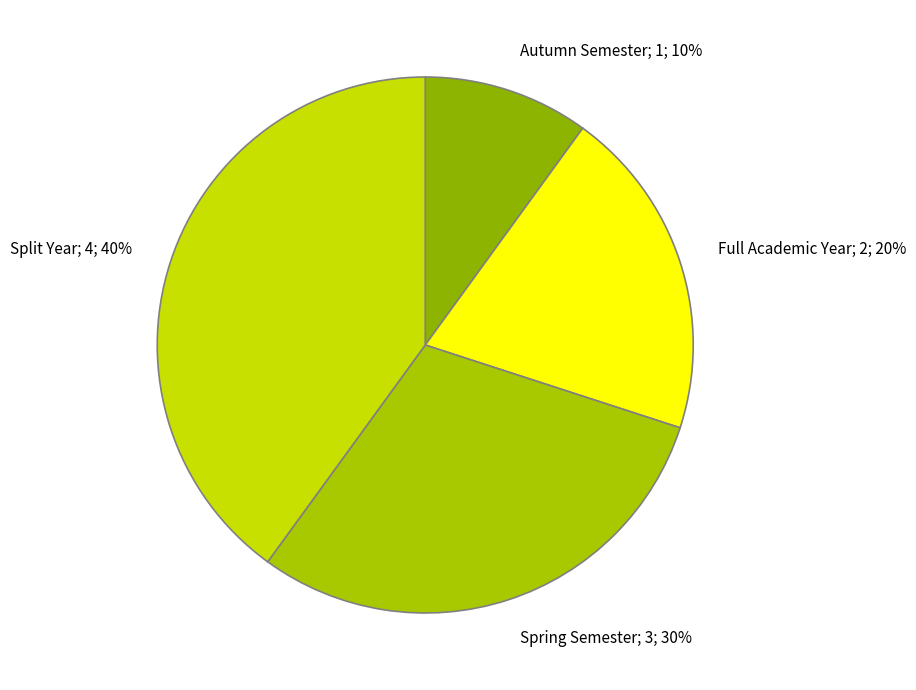

What is the ratio of the value at Split Year to the value at Autumn Semester?

4.0